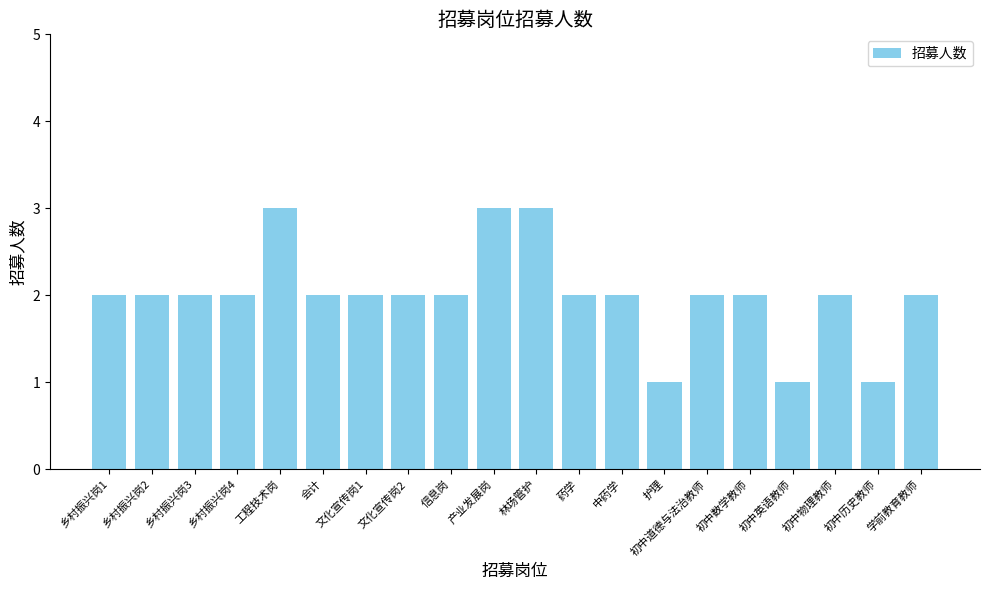

What is the change in value from 文化宣传岗1 to 初中英语教师?

-1